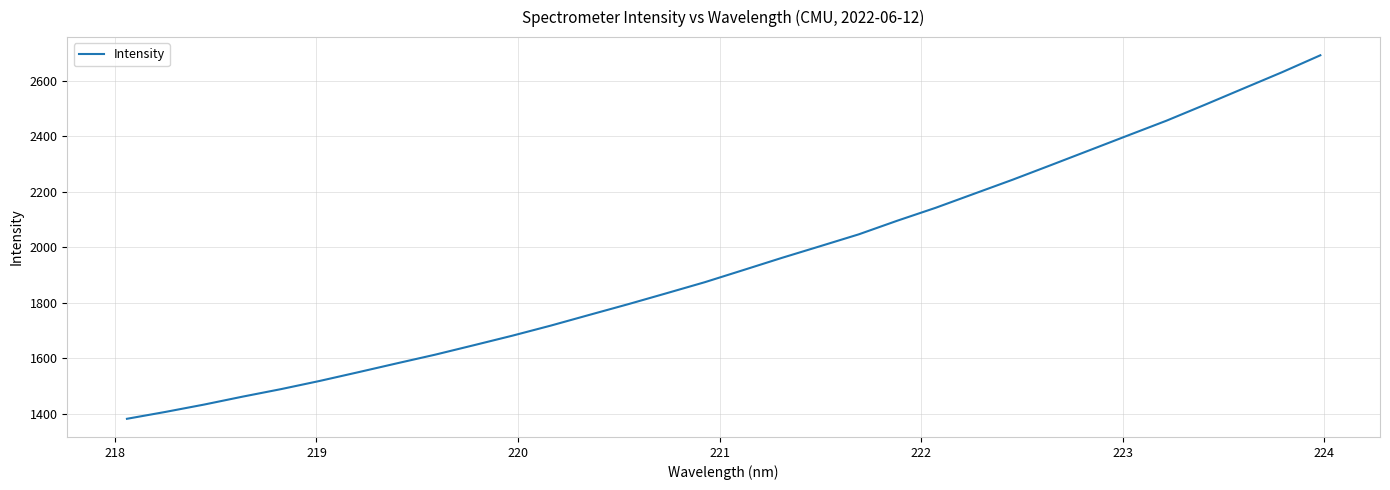

What is the minimum value shown in the chart?

1381.8